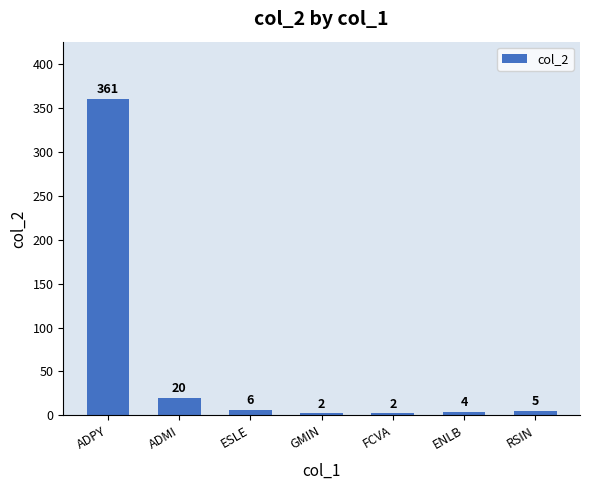

True or false: the data shows 5 at RSIN.

True